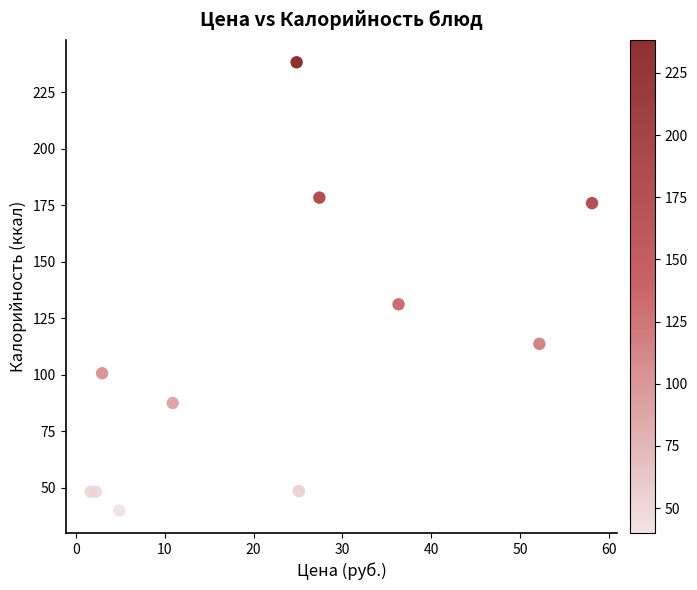

What Y value in the scatter plot is closest to 139?

131.2